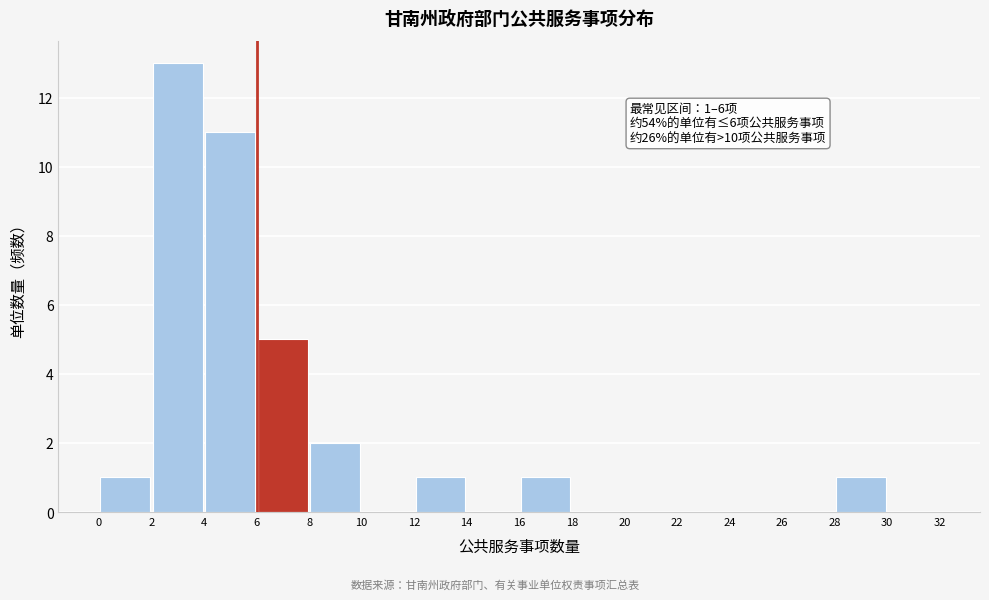

Which range on the x-axis has the tallest bar?

2 to 4